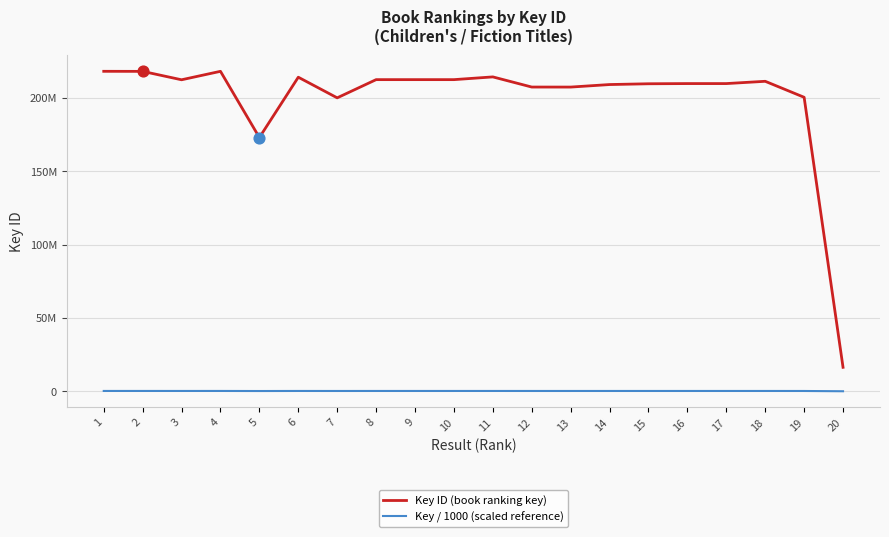

Does the chart have visible grid lines?

Yes